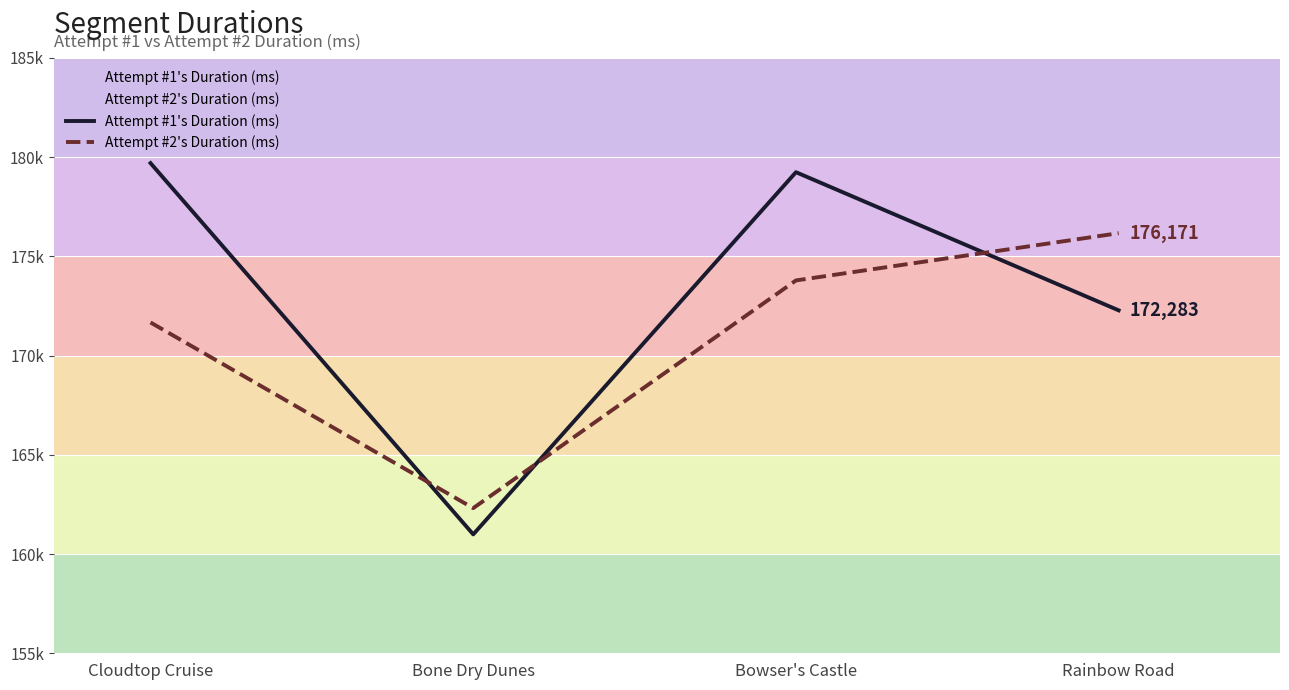

True or false: Attempt #1's Duration (ms) has more than 0 points higher than both neighbors.

True